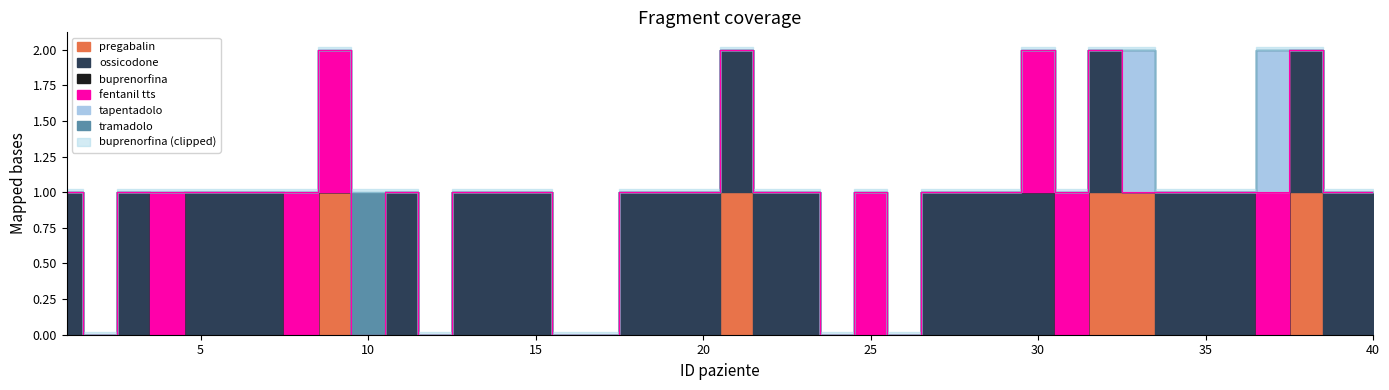

Which series has the largest range (max minus min)?

pregabalin